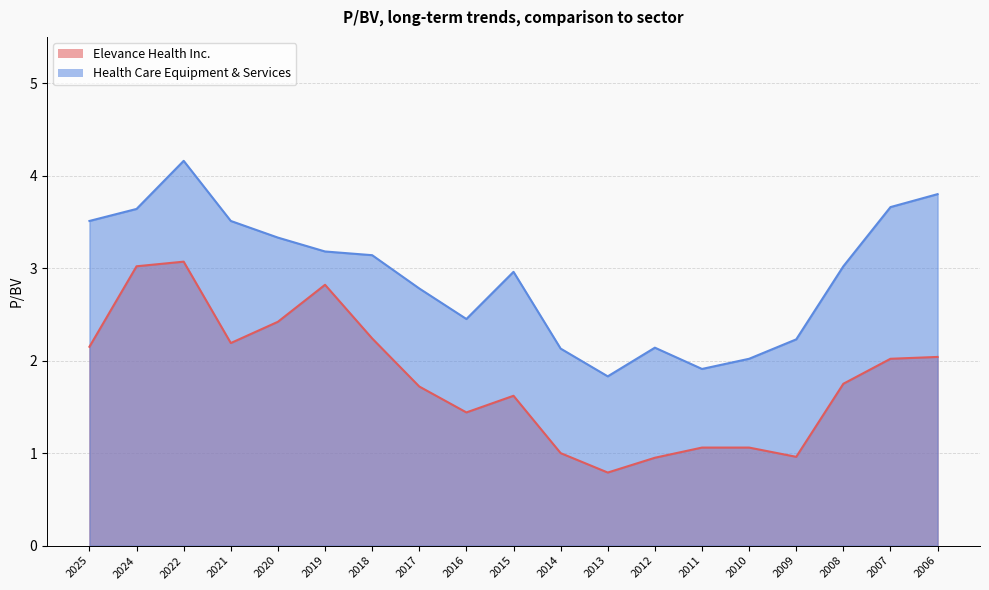

At which category does Health Care Equipment & Services reach its first local valley?

2016